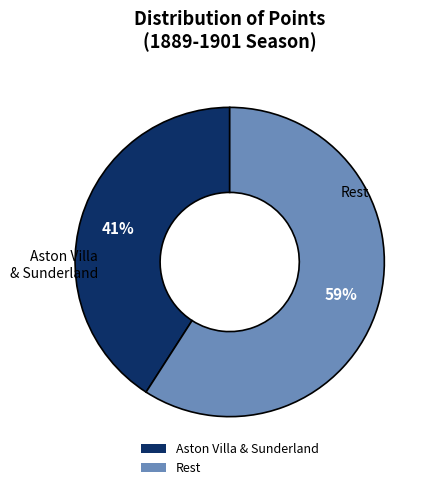

Approximately how many times larger is the value at Rest compared to Aston Villa & Sunderland?

1.4